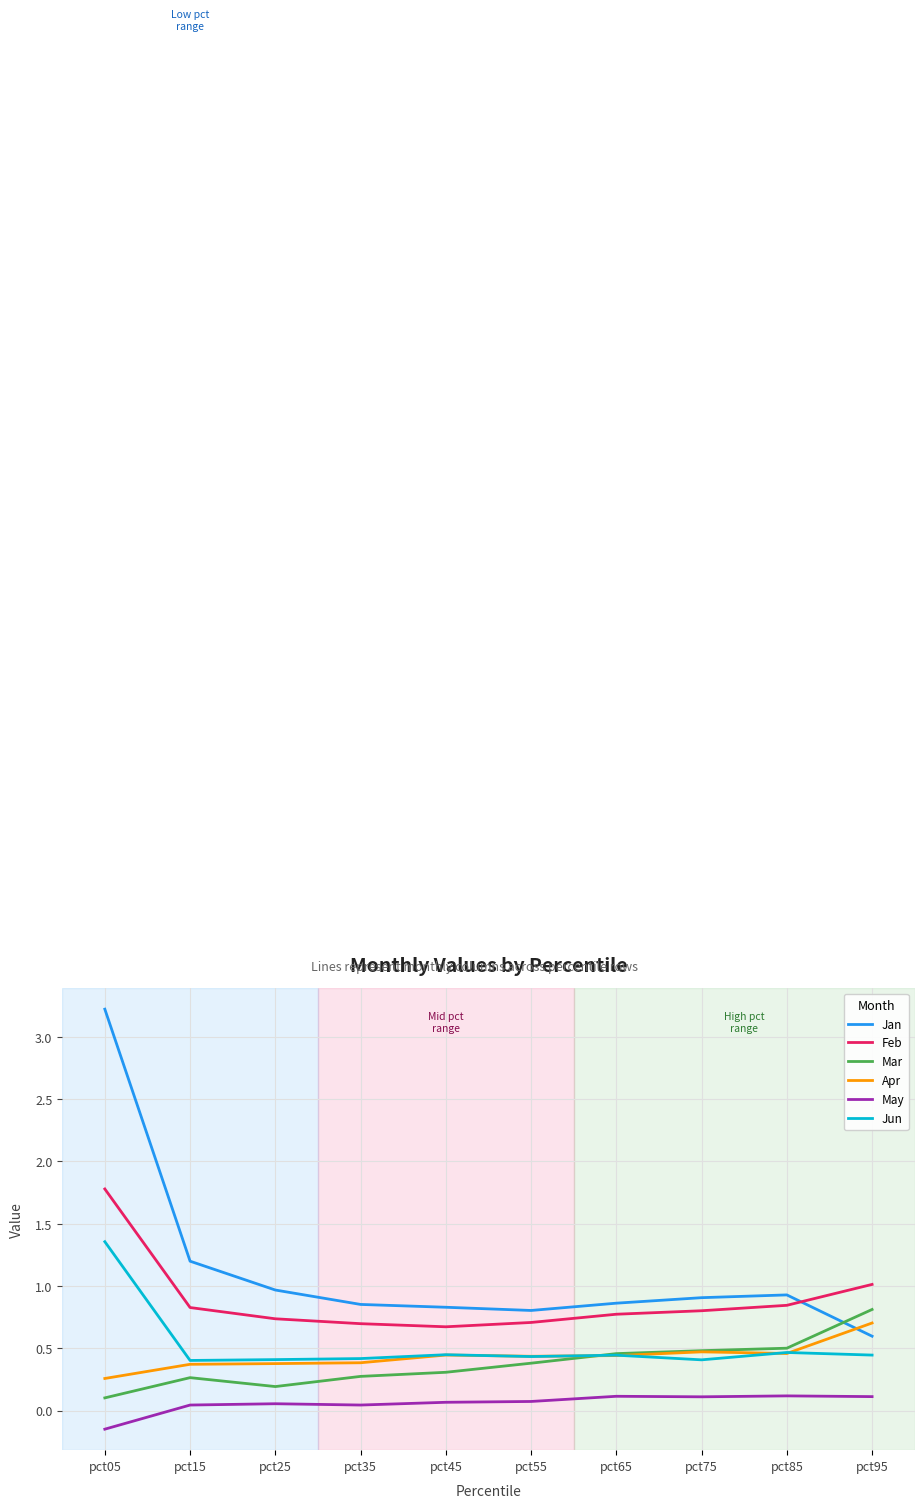

At which category does the chart reach its minimum across all series?

pct05